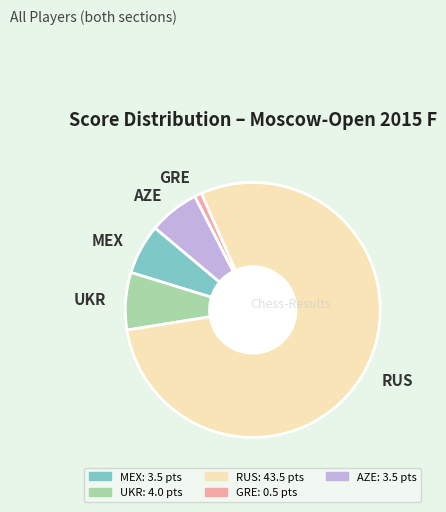

How many segments does this pie chart have?

5